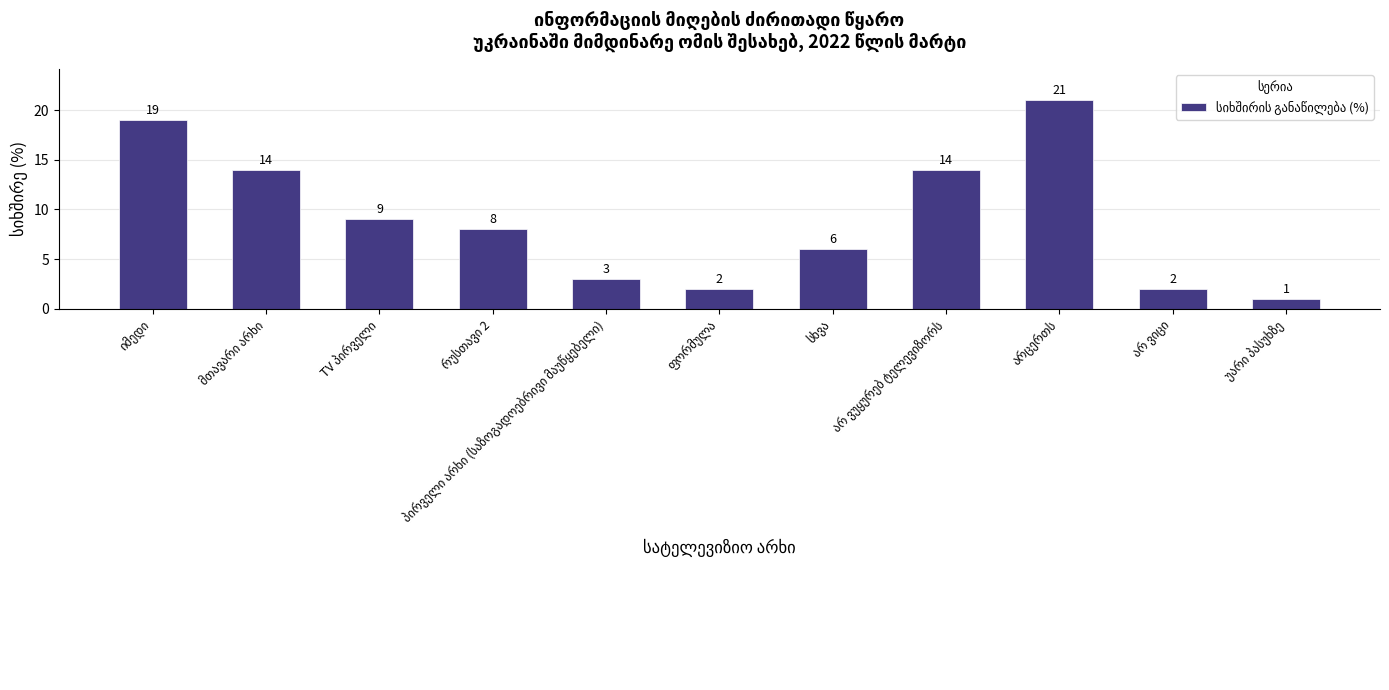

What is the greatest value displayed?

21